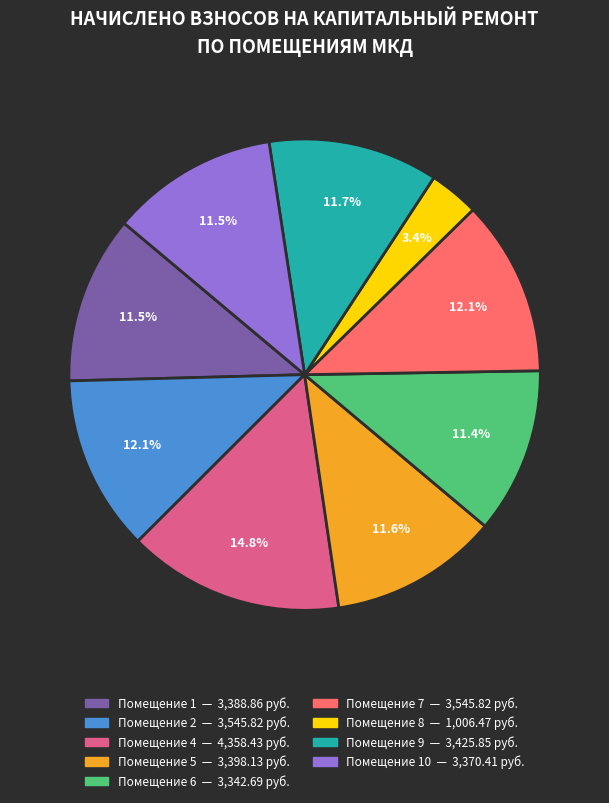

Does any single category account for the majority?

No